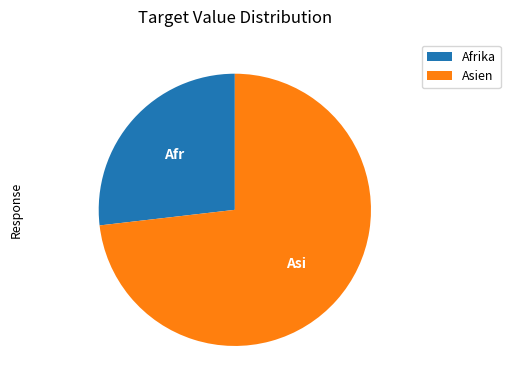

True or false: Asien accounts for 73% of the total.

True